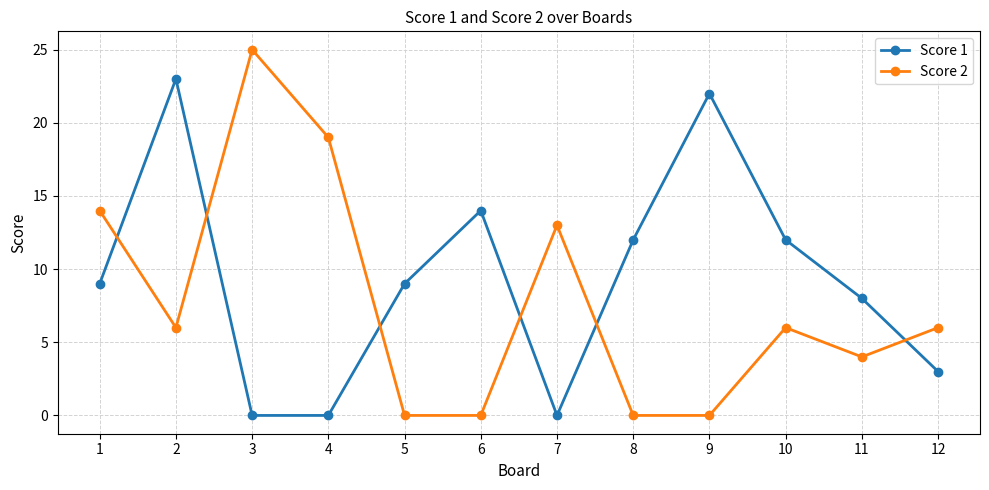

List the series in order of their overall mean, lowest first.

Score 2, Score 1